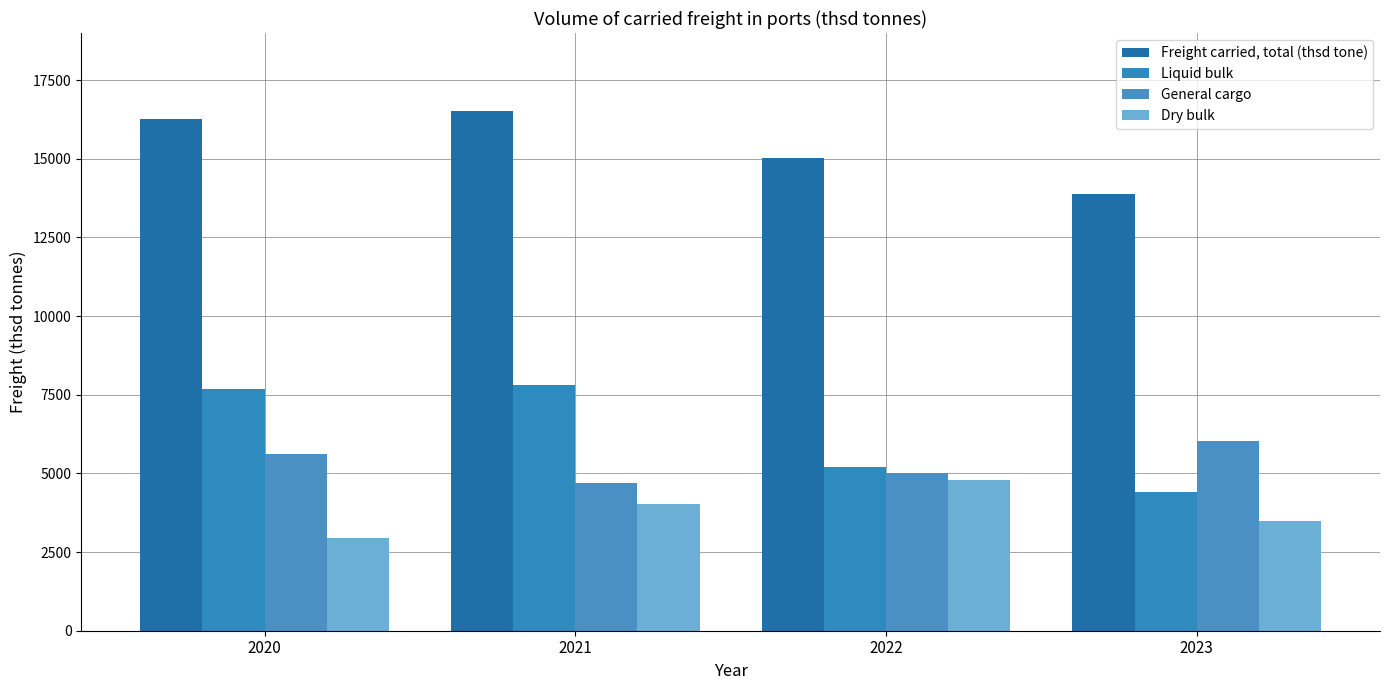

What are all the series names shown in the legend?

Freight carried, total (thsd tone), Liquid bulk, General cargo, Dry bulk